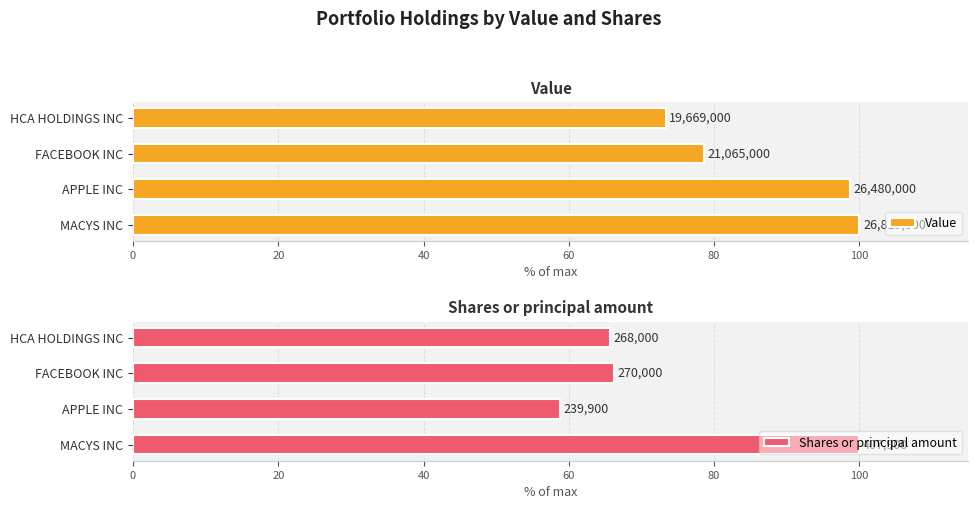

What is the total value across all series at APPLE INC?

157.5